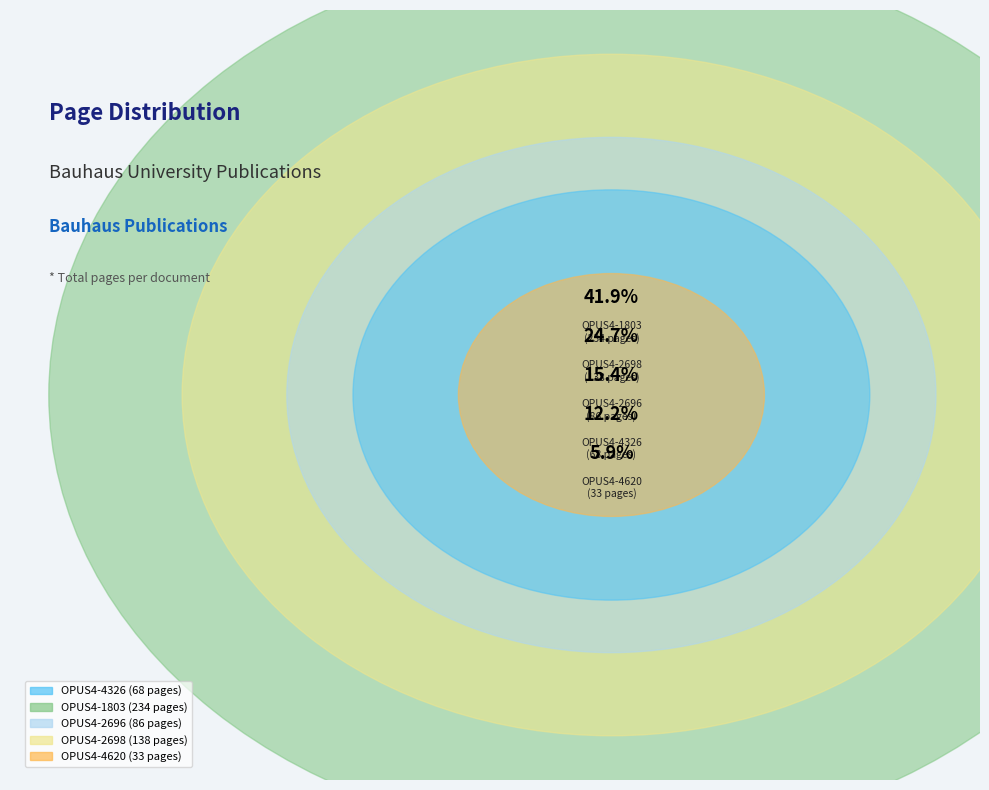

What is the largest slice in the pie chart?

OPUS4-1803